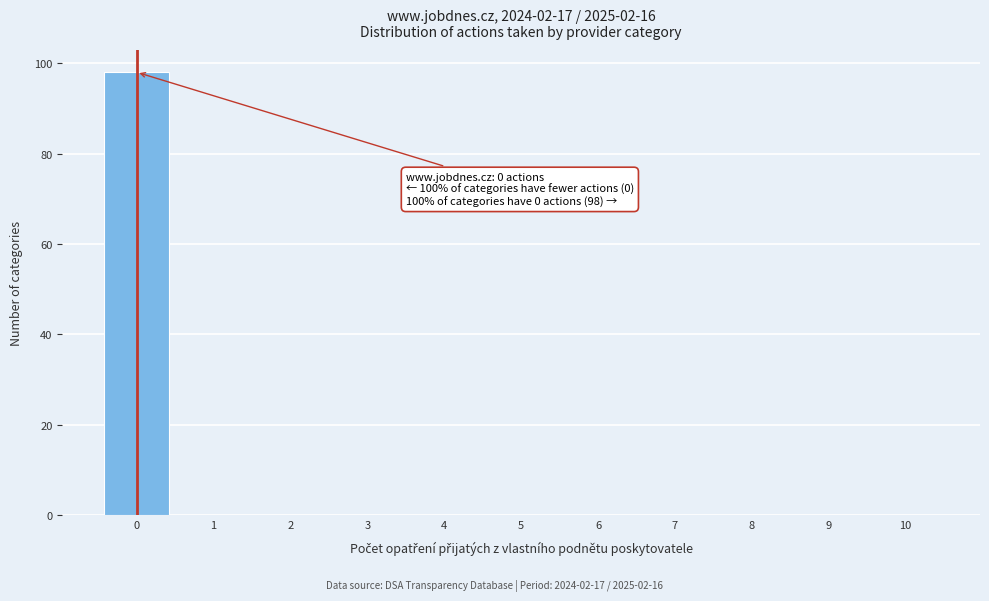

Over which range of the x-axis is the bar tallest?

-0.5 to 0.5